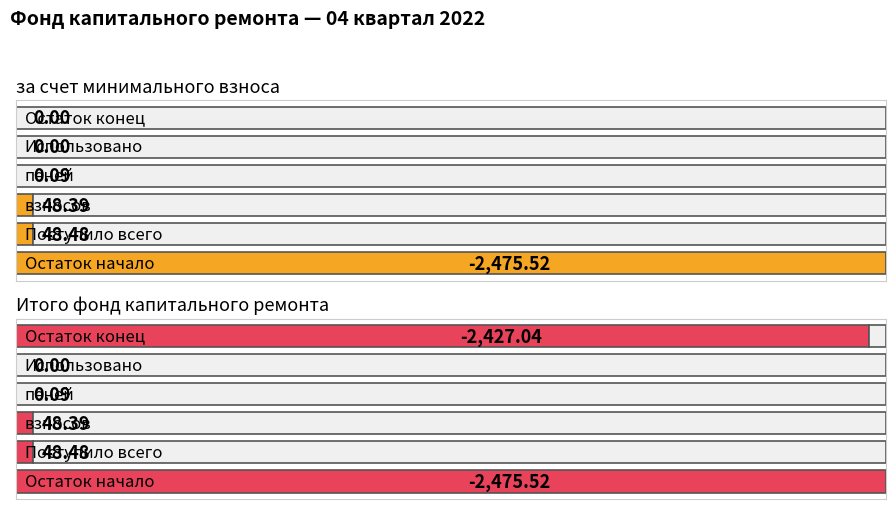

How many data points in за счет минимального взноса are less than 0?

1